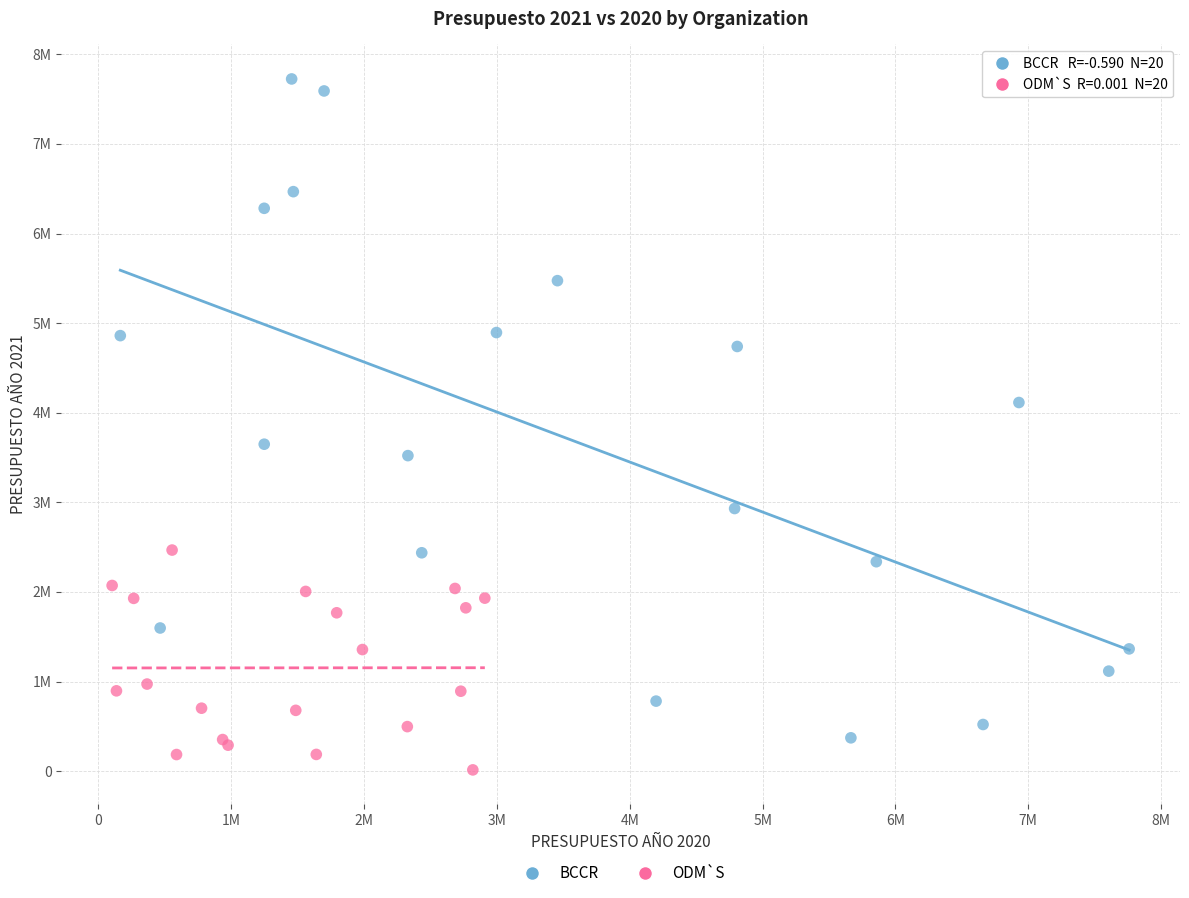

What are all the series names shown in the legend?

BCCR, ODM`S